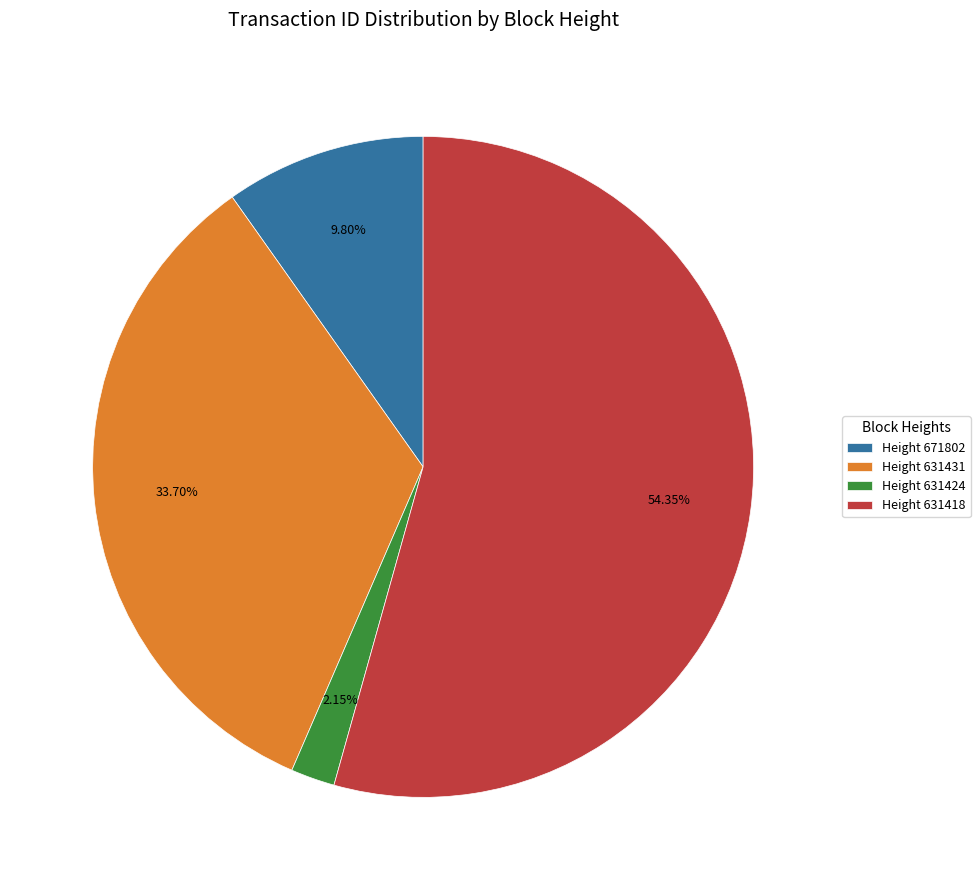

Do Height 631431 and Height 671802 together represent more than half of the pie?

No